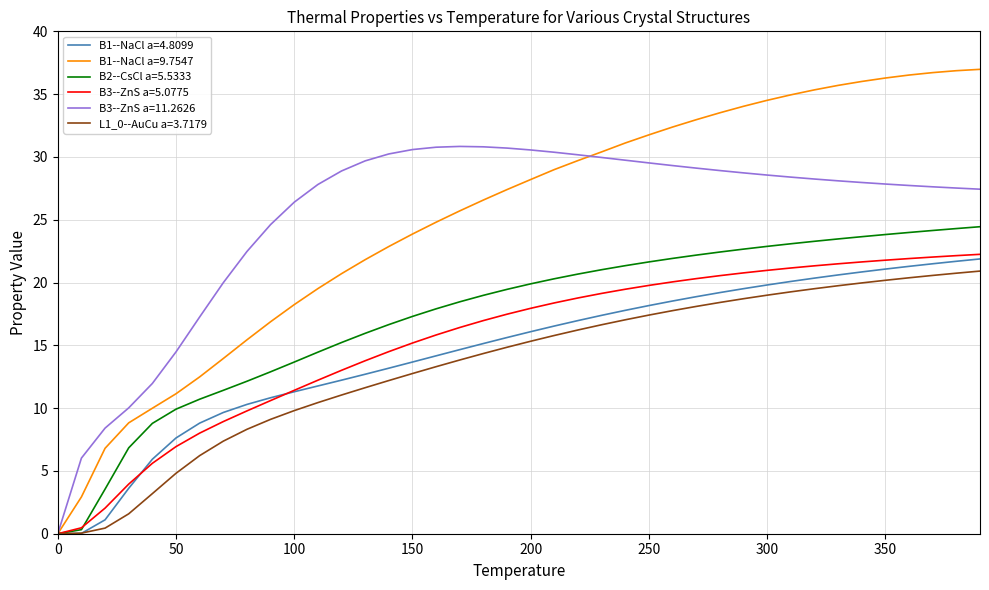

What is the maximum value shown in the chart?

37.0